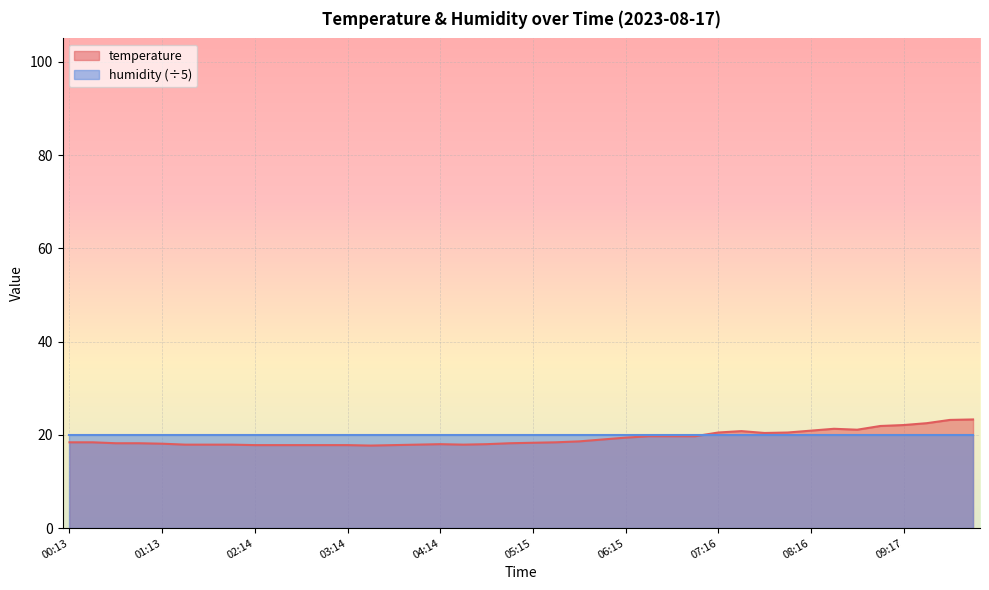

List the labels in order of value, largest first.

10:02, 09:47, 09:32, 09:17, 09:02, 08:32, 08:47, 08:16, 07:31, 07:16, 08:01, 07:46, 06:31, 06:46, 07:01, 06:15, 06:00, 05:45, 00:13, 00:28, 05:30, 05:15, 00:43, 00:58, 05:00, 01:13, 04:14, 04:45, 01:28, 01:43, 01:58, 03:59, 04:30, 02:14, 02:29, 02:44, 02:59, 03:14, 03:44, 03:29